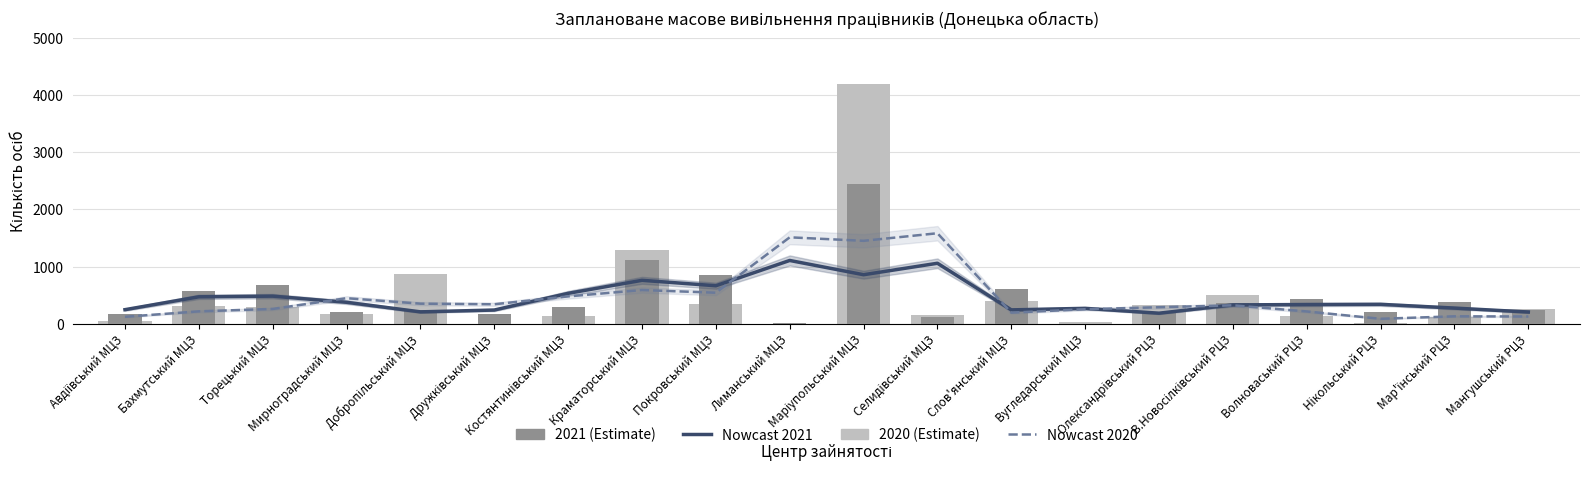

Reading left to right, list all the values displayed in this chart.

Nowcast 2021: Авдіївський МЦЗ=244.0	Бахмутський МЦЗ=469.3	Торецький МЦЗ=481.0	Мирноградський МЦЗ=373.3	Добропільський МЦЗ=205.7	Дружківський МЦЗ=237.7	Костянтинівський МЦЗ=530.3	Краматорський МЦЗ=758.3	Покровський МЦЗ=663.0	Лиманський МЦЗ=1106.0	Маріупольський МЦЗ=856.3	Селидівський МЦЗ=1057.0	Слов'янський МЦЗ=240.3	Вугледарський МЦЗ=267.3	Олександрівський РЦЗ=182.3	В.Новосілківський РЦЗ=327.7	Волноваський РЦЗ=333.7	Нікольський РЦЗ=337.7	Мар'їнський РЦЗ=272.0	Мангушський РЦЗ=203.0
Nowcast 2020: Авдіївський МЦЗ=119.0	Бахмутський МЦЗ=214.7	Торецький МЦЗ=256.7	Мирноградський МЦЗ=445.0	Добропільський МЦЗ=349.3	Дружківський МЦЗ=339.0	Костянтинівський МЦЗ=476.3	Краматорський МЦЗ=588.0	Покровський МЦЗ=541.0	Лиманський МЦЗ=1511.3	Маріупольський МЦЗ=1450.0	Селидівський МЦЗ=1582.7	Слов'янський МЦЗ=192.0	Вугледарський МЦЗ=252.0	Олександрівський РЦЗ=286.7	В.Новосілківський РЦЗ=320.3	Волноваський РЦЗ=213.0	Нікольський РЦЗ=84.3	Мар'їнський РЦЗ=127.7	Мангушський РЦЗ=124.7